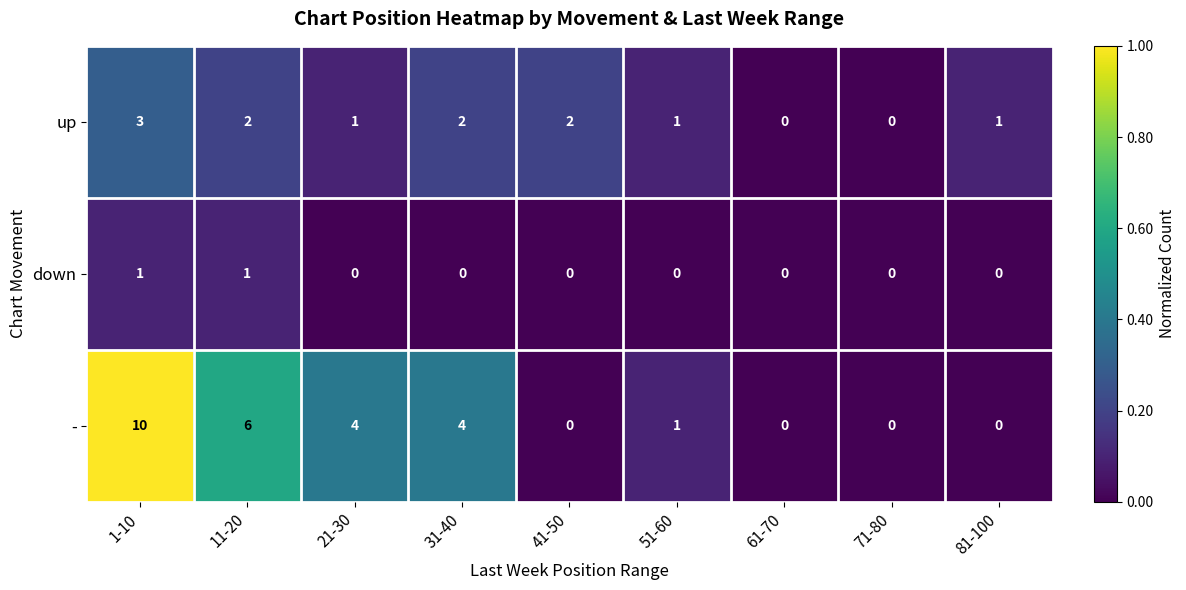

Is it true that - equals 0 at 41-50?

True